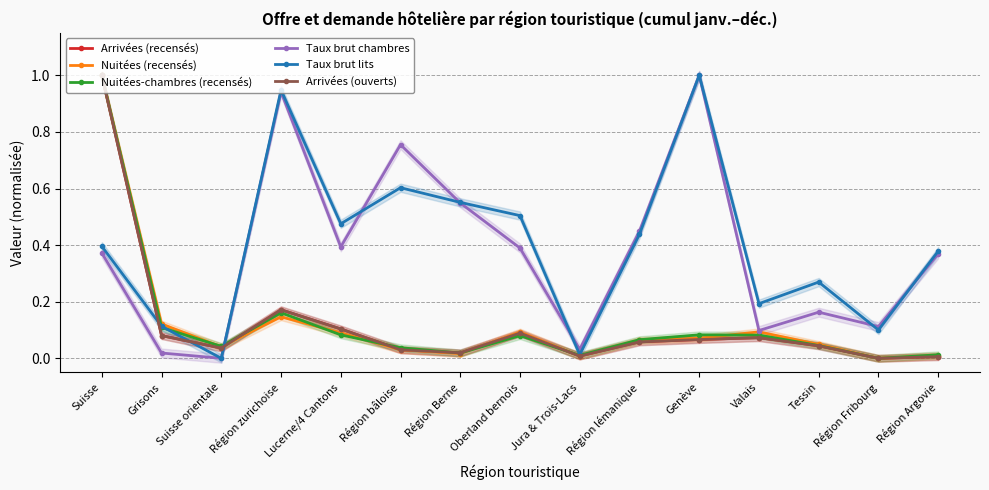

Reading left to right, what are all the values shown in this chart?

Arrivées (recensés): 1.0	0.1	0.0	0.2	0.1	0.0	0.0	0.1	0.0	0.1	0.1	0.1	0.0	0.0	0.0
Nuitées (recensés): 1.0	0.1	0.0	0.1	0.1	0.0	0.0	0.1	0.0	0.1	0.1	0.1	0.0	0.0	0.0
Nuitées-chambres (recensés): 1.0	0.1	0.0	0.2	0.1	0.0	0.0	0.1	0.0	0.1	0.1	0.1	0.0	0.0	0.0
Taux brut chambres: 0.4	0.0	0.0	0.9	0.4	0.8	0.5	0.4	0.0	0.4	1.0	0.1	0.2	0.1	0.4
Taux brut lits: 0.4	0.1	0.0	0.9	0.5	0.6	0.6	0.5	0.0	0.4	1.0	0.2	0.3	0.1	0.4
Arrivées (ouverts): 1.0	0.1	0.0	0.2	0.1	0.0	0.0	0.1	0.0	0.1	0.1	0.1	0.0	0.0	0.0